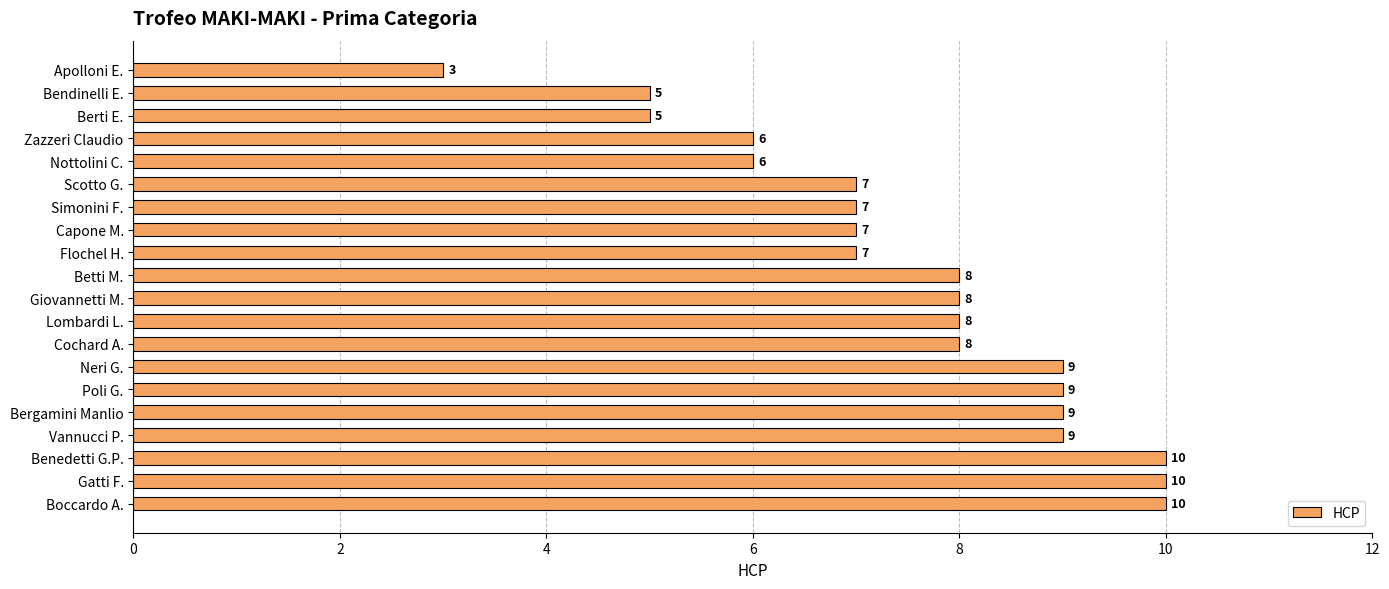

Between Nottolini C. and Bendinelli E., which is larger?

Nottolini C.